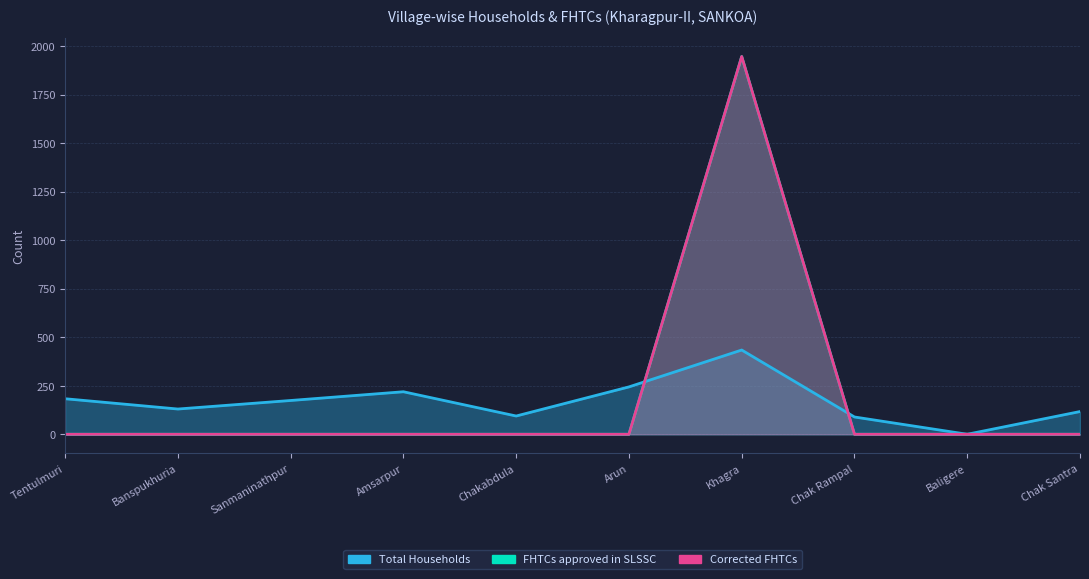

How many lines are shown in the chart?

3